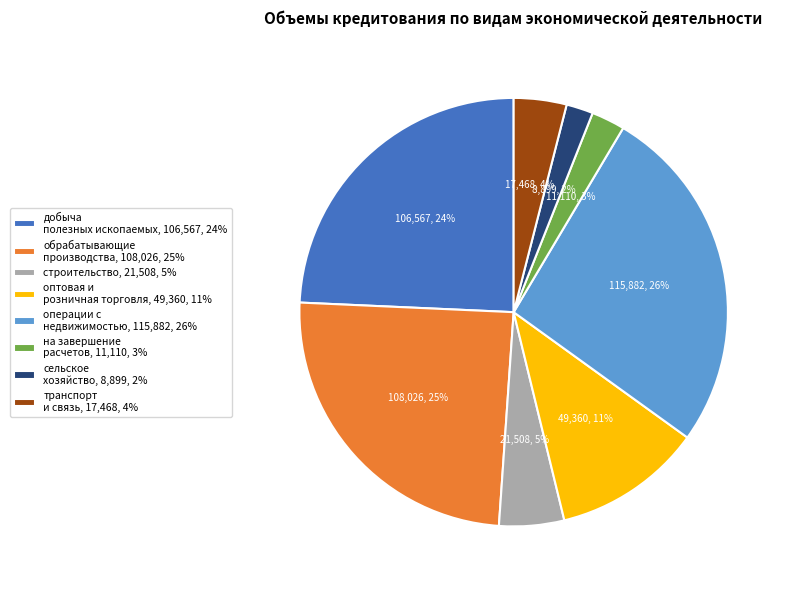

How many slices are in this pie chart?

8